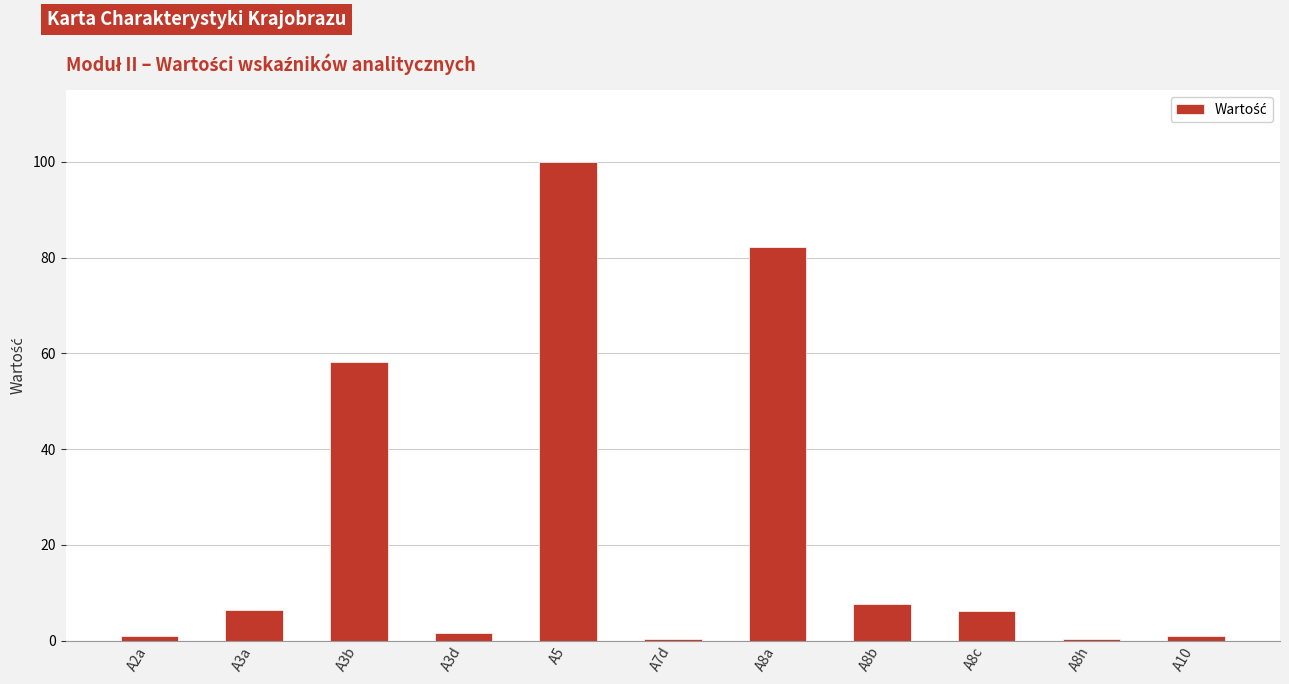

True or false: the data shows 1.0 at A2a.

True